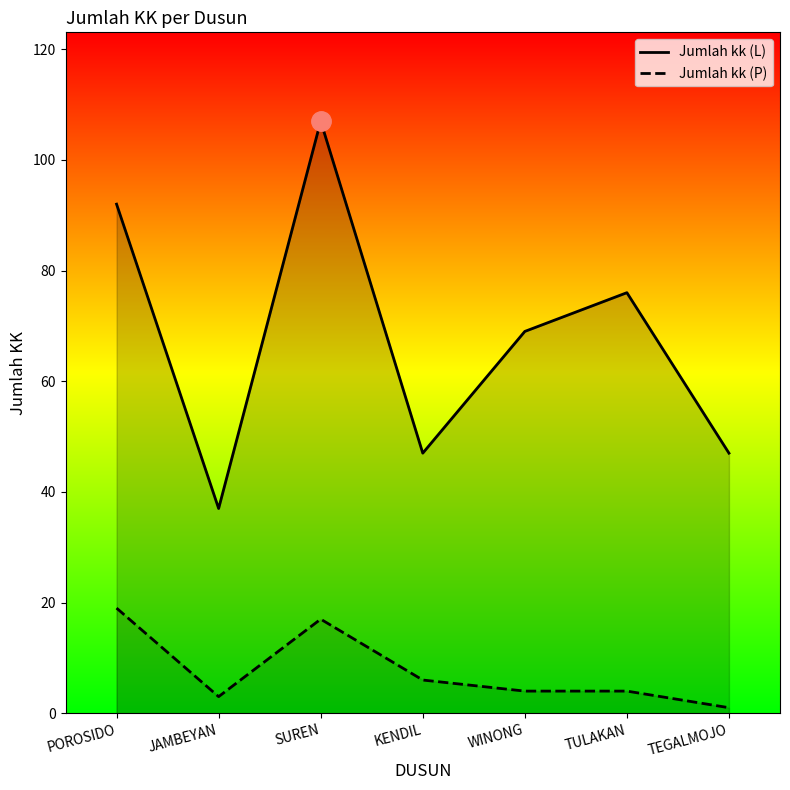

Which series has the largest total across all categories?

Jumlah kk (L)